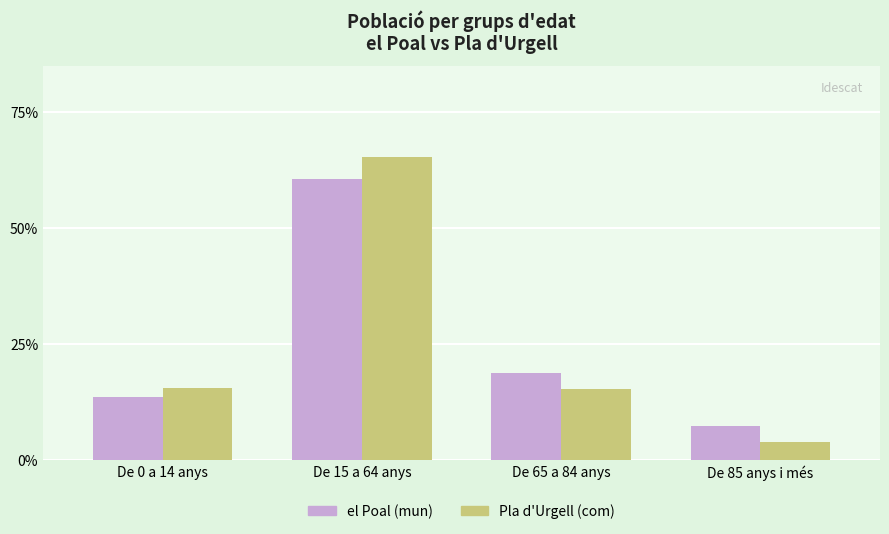

Where is el Poal (mun) nearest to the value 33?

De 65 a 84 anys